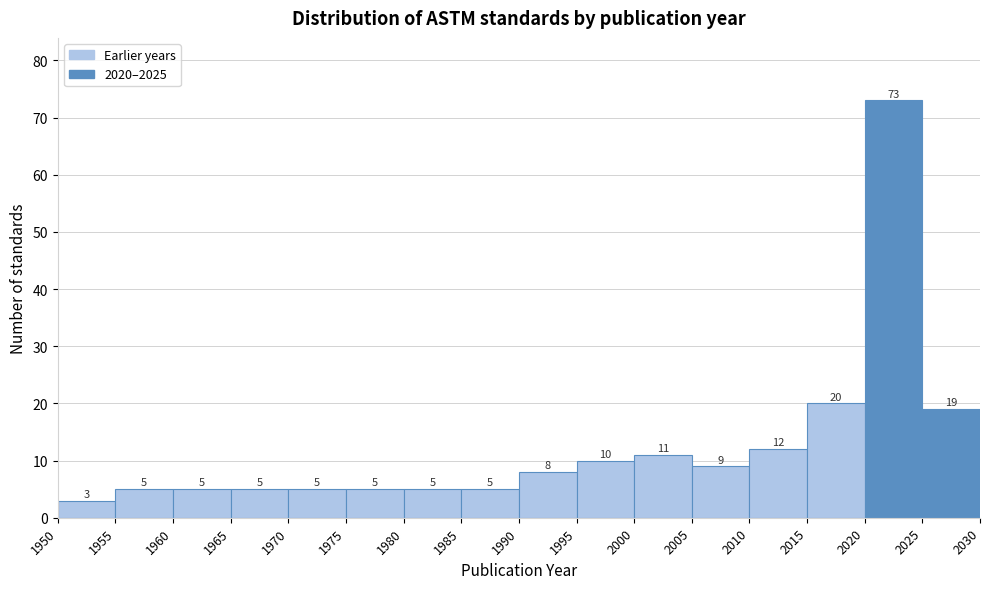

Reading left to right, list every bar in this chart as the range it spans on the x-axis followed by its height.

1950 to 1955: 3
1955 to 1960: 5
1960 to 1965: 5
1965 to 1970: 5
1970 to 1975: 5
1975 to 1980: 5
1980 to 1985: 5
1985 to 1990: 5
1990 to 1995: 8
1995 to 2000: 10
2000 to 2005: 11
2005 to 2010: 9
2010 to 2015: 12
2015 to 2020: 20
2020 to 2025: 73
2025 to 2030: 19